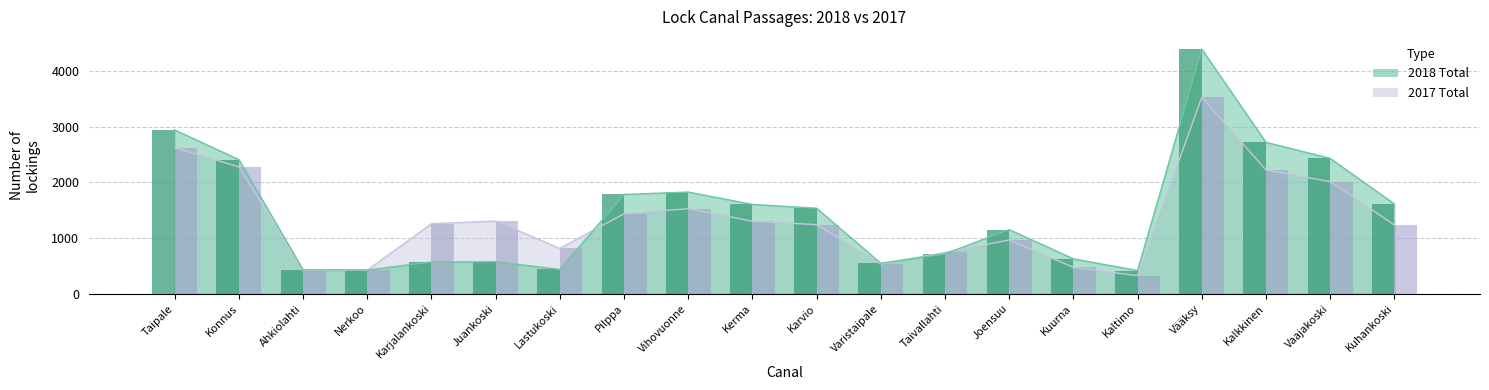

True or false: 2017 Total has a value of 741 at Taivallahti.

True